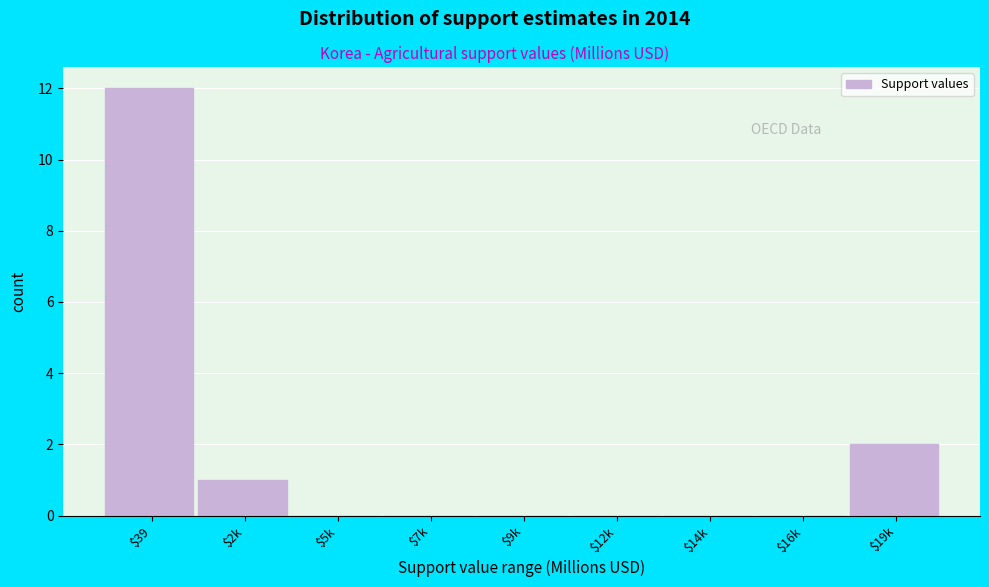

Where is the data nearest to the value 6?

$19k